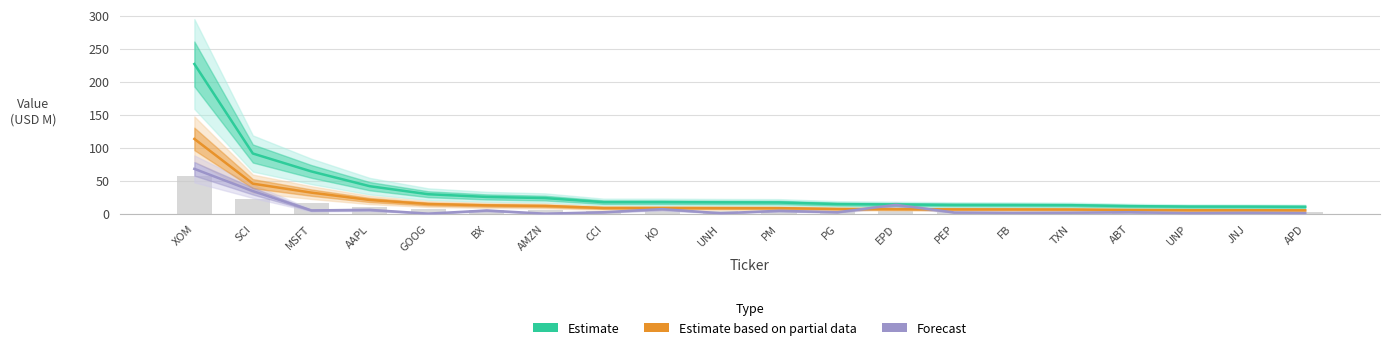

The Forecast series shows 0.3 at AMZN. True or false?

False